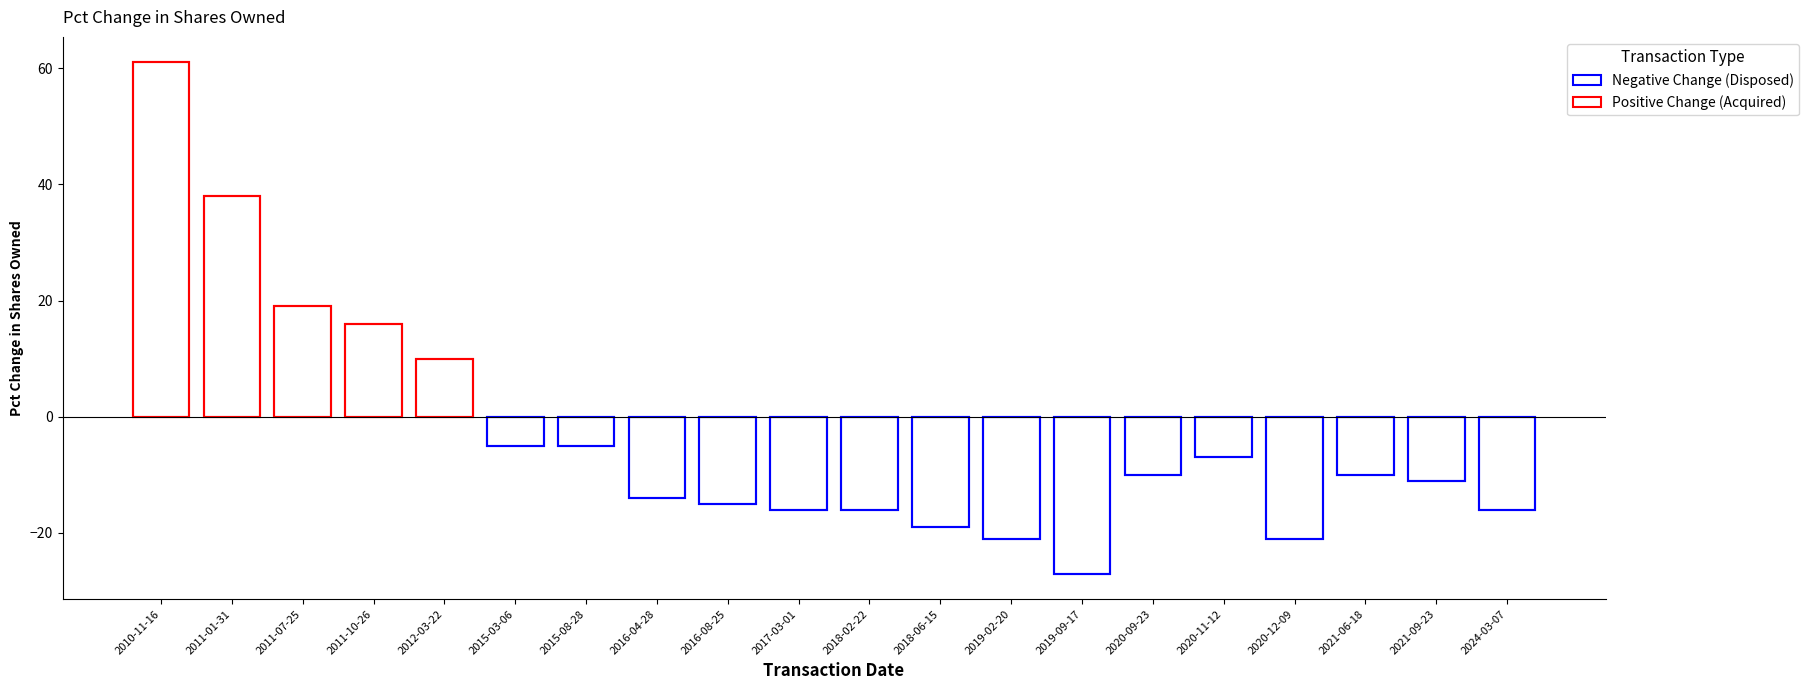

What is the label of the 17th bar from the left?

2020-12-09